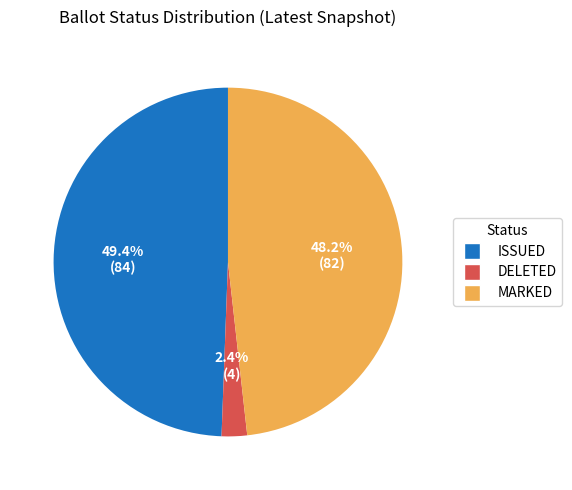

How many slices are in this pie chart?

3